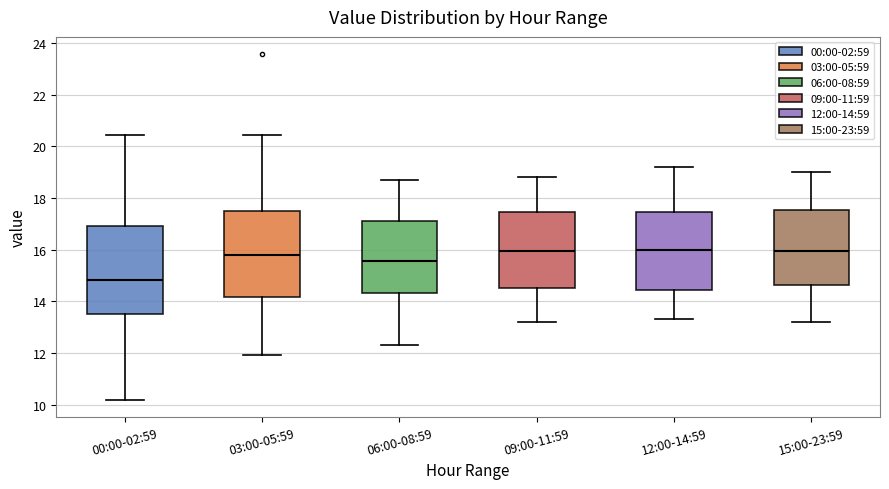

Reading left to right, read every box against the y-axis: the position of its median line, the range the box covers, and the ends of its whiskers. The values are not printed on the chart, so give them approximately, as read against the axis.

00:00-02:59: median 14.8, box 13.4 to 17.0, whiskers 10.2 to 20.4
03:00-05:59: median 15.8, box 14.2 to 17.6, whiskers 12.0 to 20.4
06:00-08:59: median 15.6, box 14.4 to 17.2, whiskers 12.4 to 18.8
09:00-11:59: median 16.0, box 14.6 to 17.4, whiskers 13.2 to 18.8
12:00-14:59: median 16.0, box 14.4 to 17.4, whiskers 13.4 to 19.2
15:00-23:59: median 16.0, box 14.6 to 17.6, whiskers 13.2 to 19.0